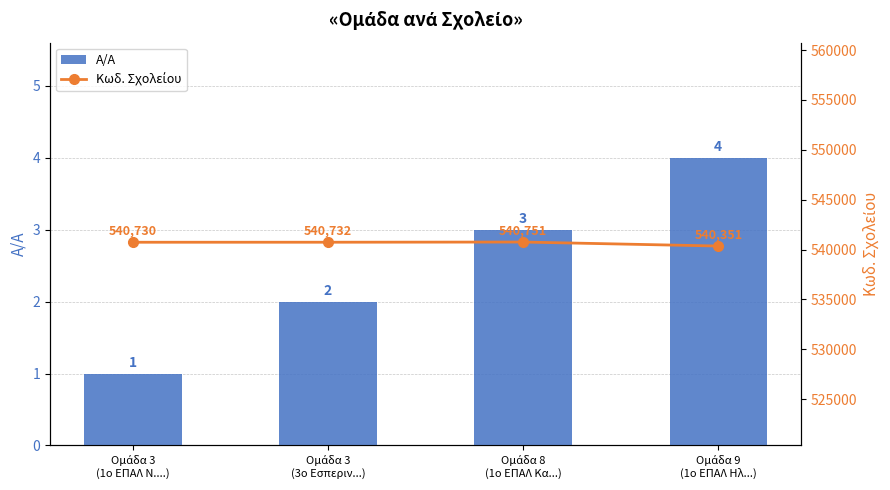

Reading left to right, what are all the values shown in this chart?

A/A: 1	2	3	4
Κωδ. Σχολείου: 540730	540732	540751	540351